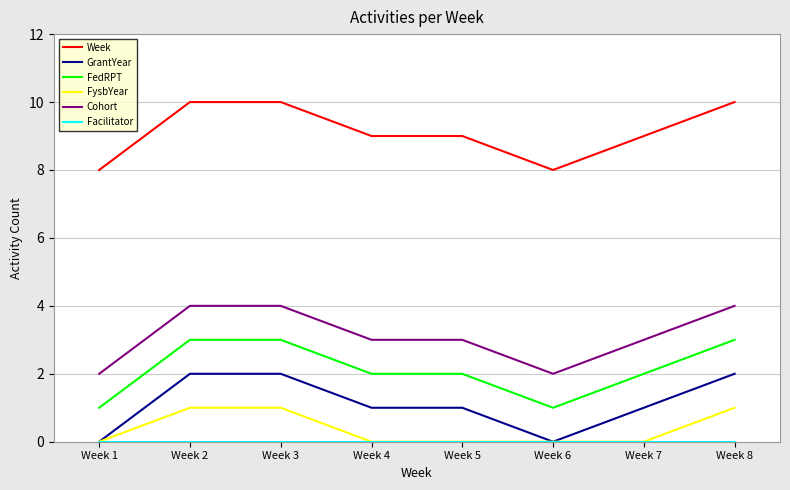

Which series has the largest total across all categories?

Week